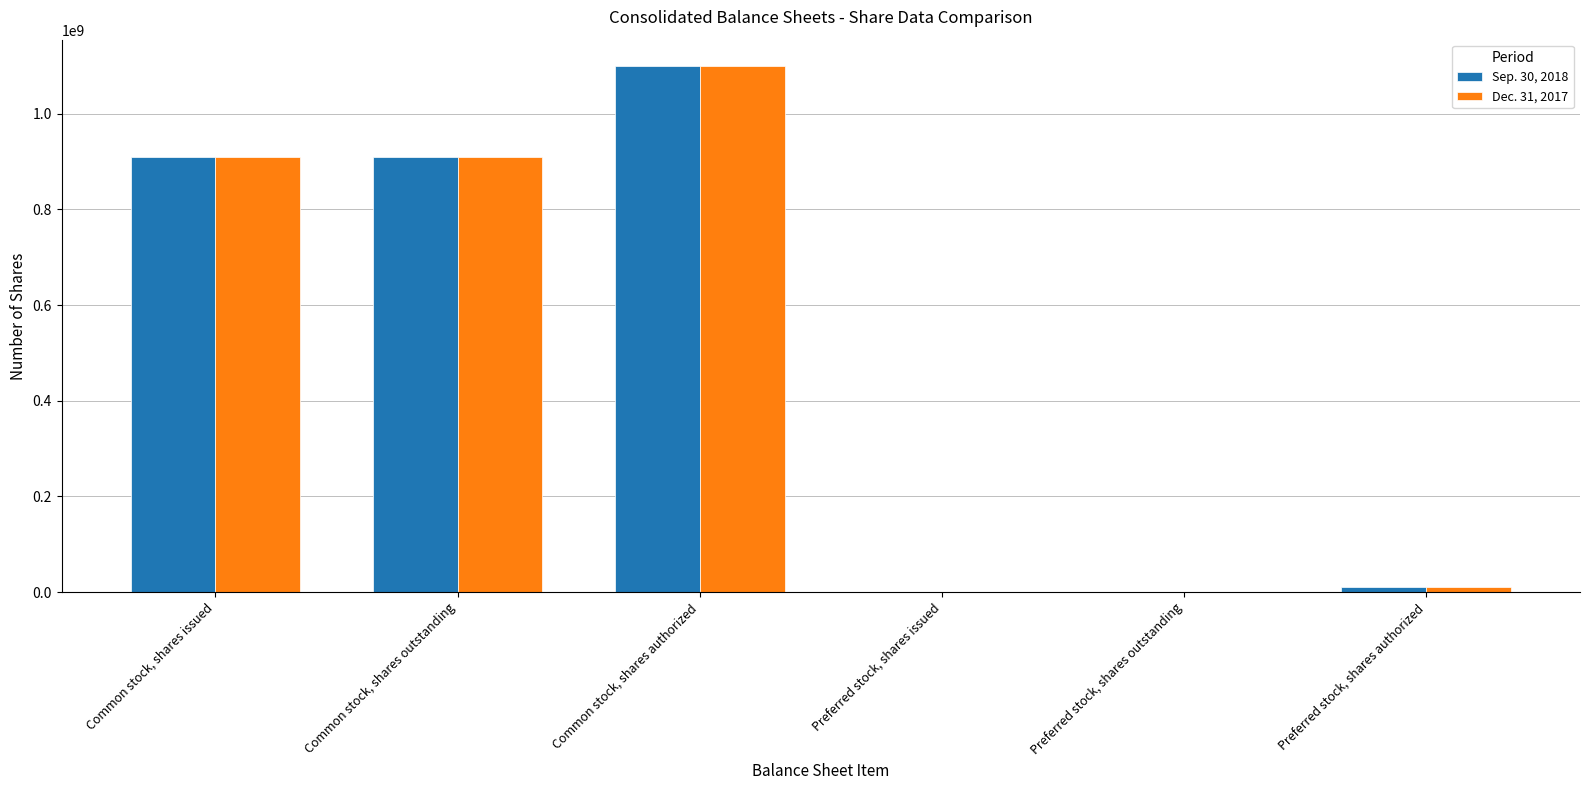

Which label corresponds to the largest value in the chart?

Common stock, shares authorized